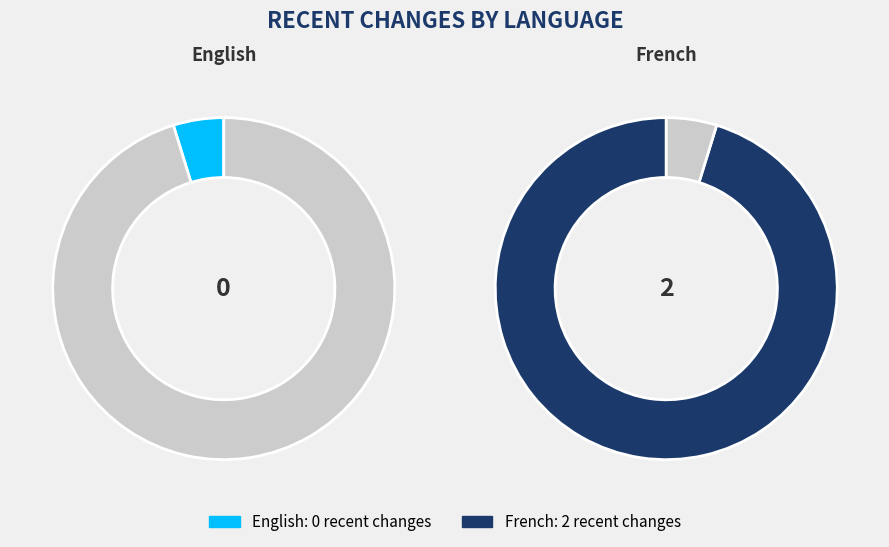

How many segments does this pie chart have?

2